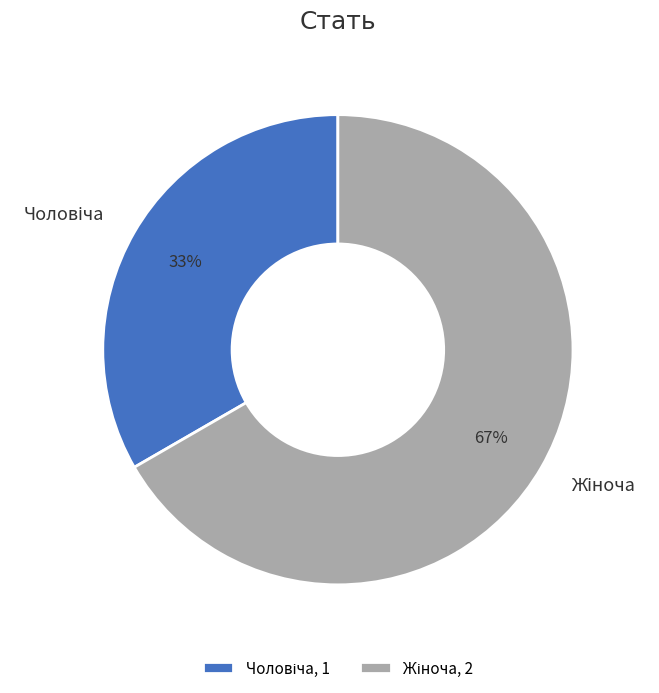

To the nearest percent, what is the average slice percentage?

50%